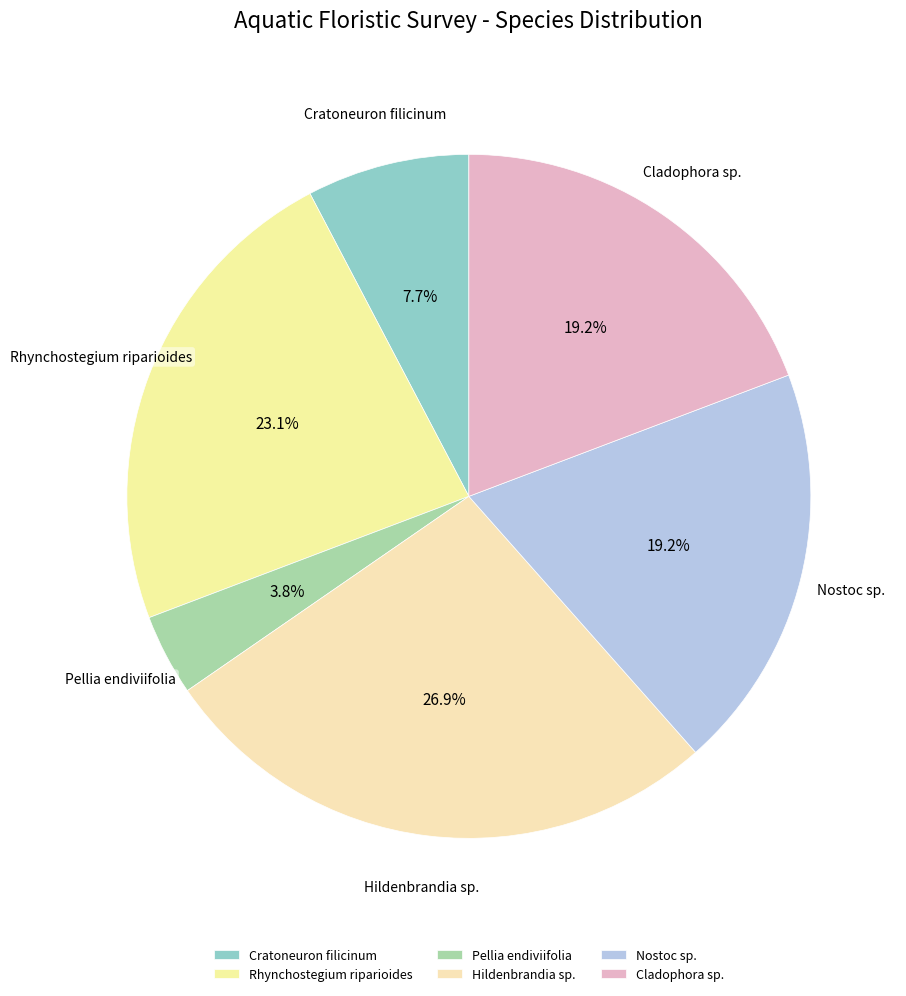

How many slices are in this pie chart?

6